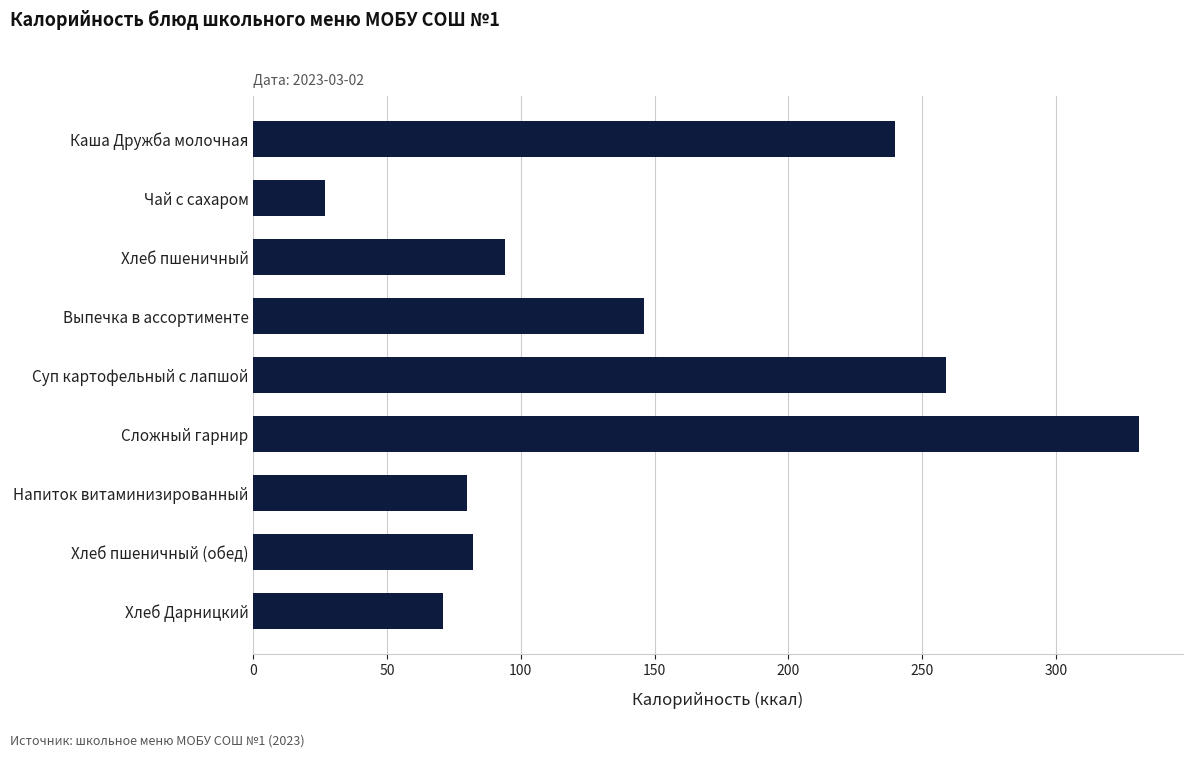

What is the difference between the second highest and minimum values?

232